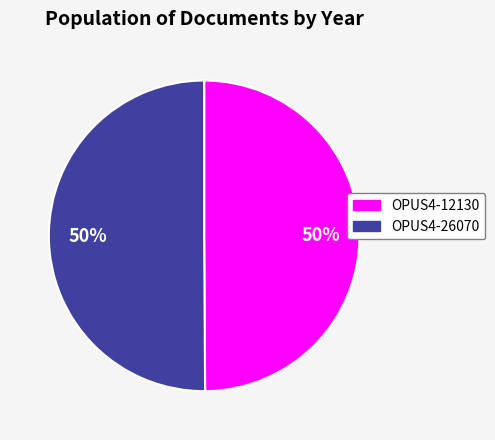

What is the ratio of the value at OPUS4-12130 to the value at OPUS4-26070?

1.0